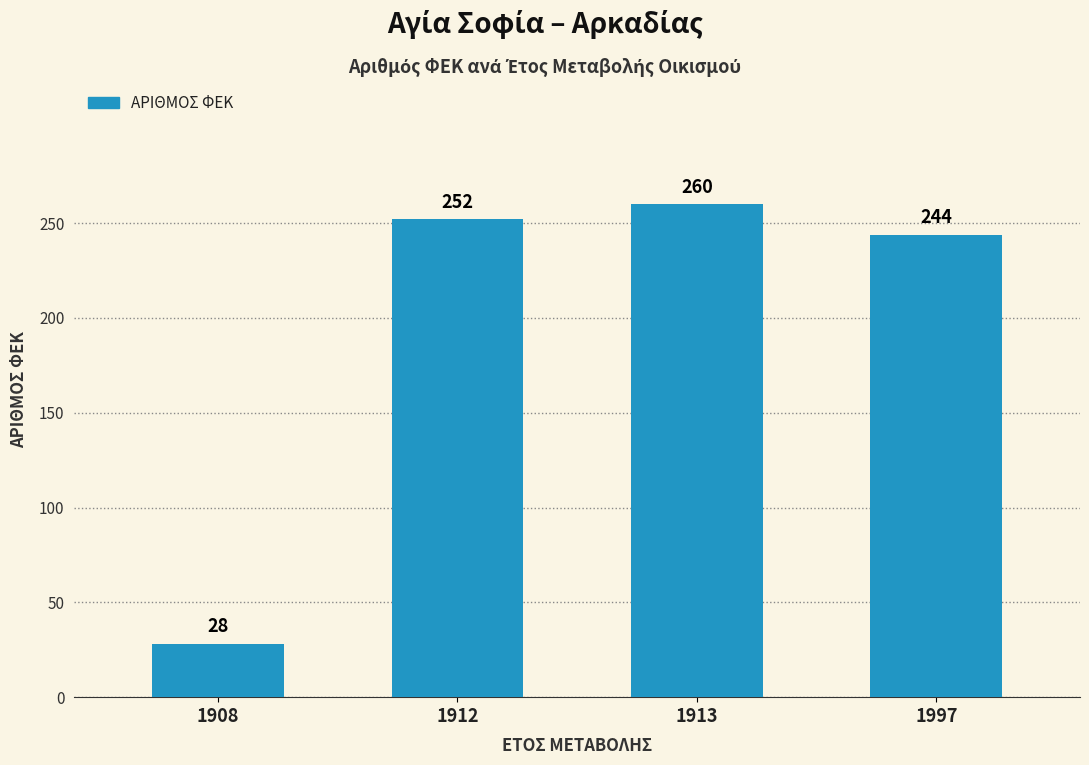

At which category does the chart reach its minimum across all series?

1908